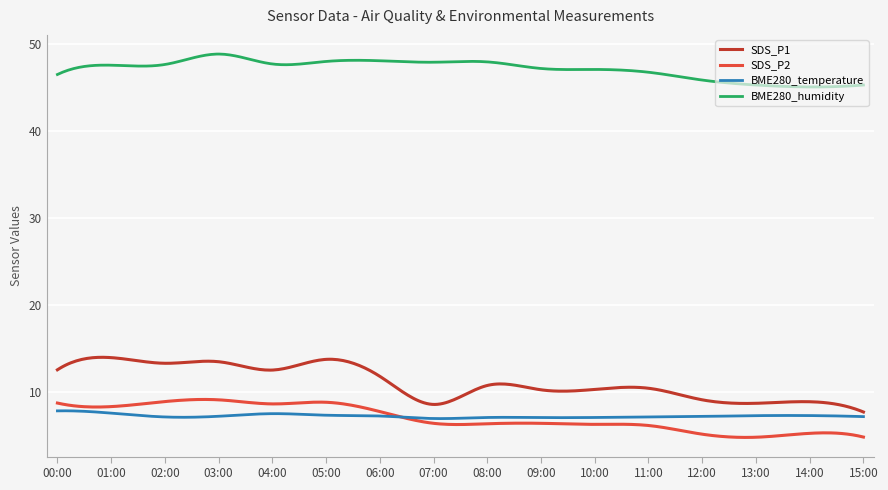

Which series has the largest total across all categories?

BME280_humidity